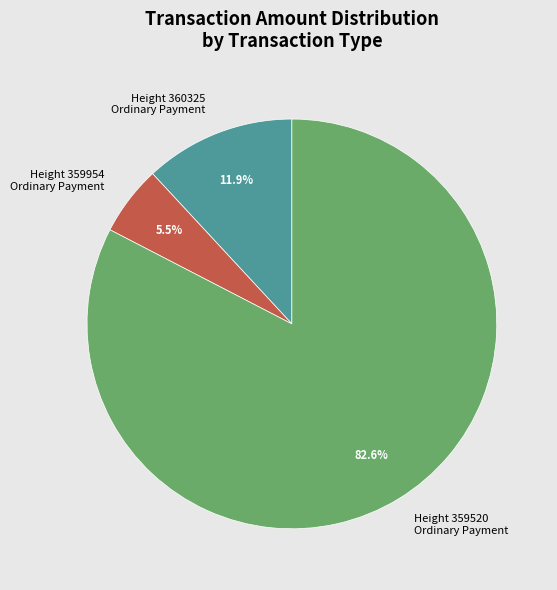

To the nearest percent, what is the average slice percentage?

33%